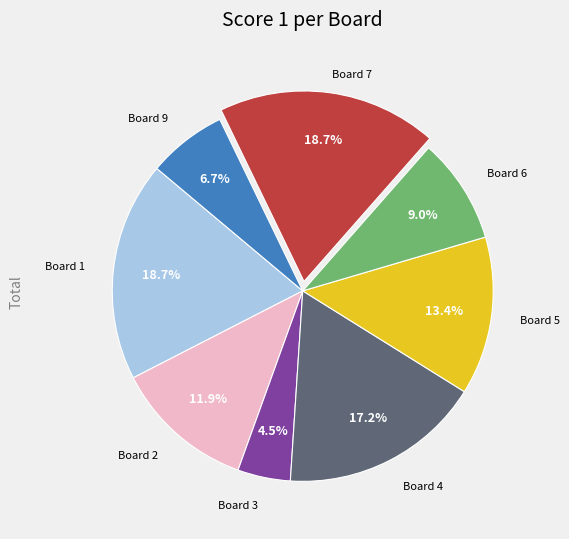

What is the smallest slice in the pie chart?

Board 3